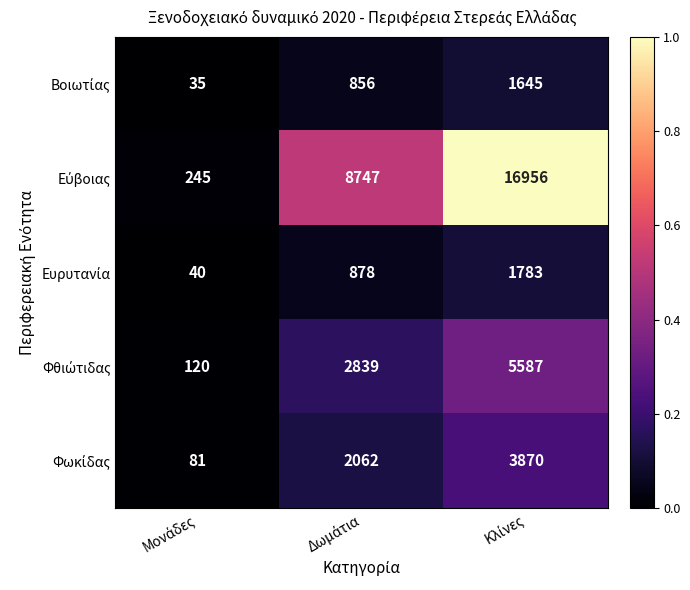

What is the minimum value shown in the chart?

35